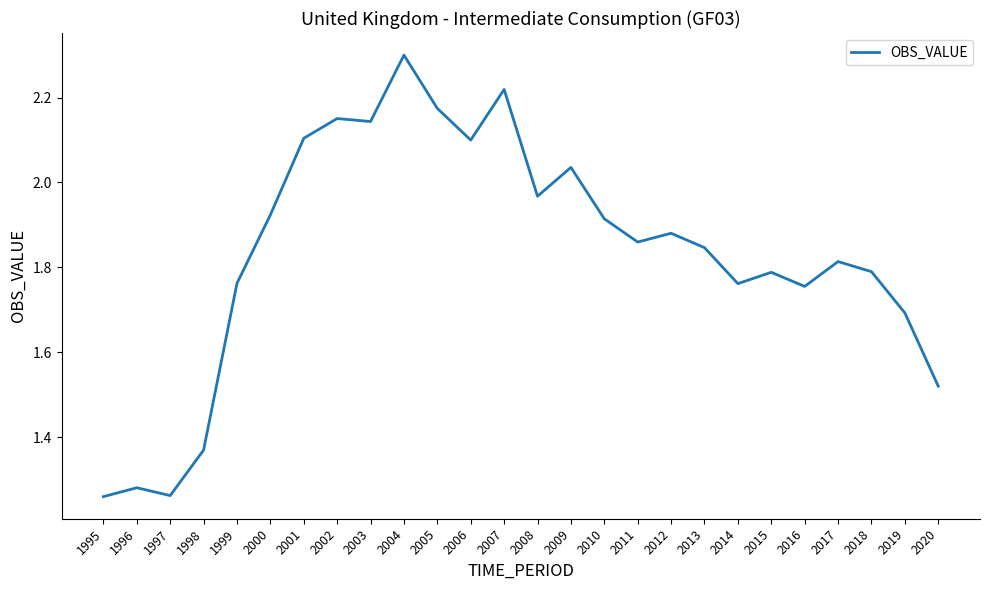

What is the change in value from 2002 to 2020?

-0.6